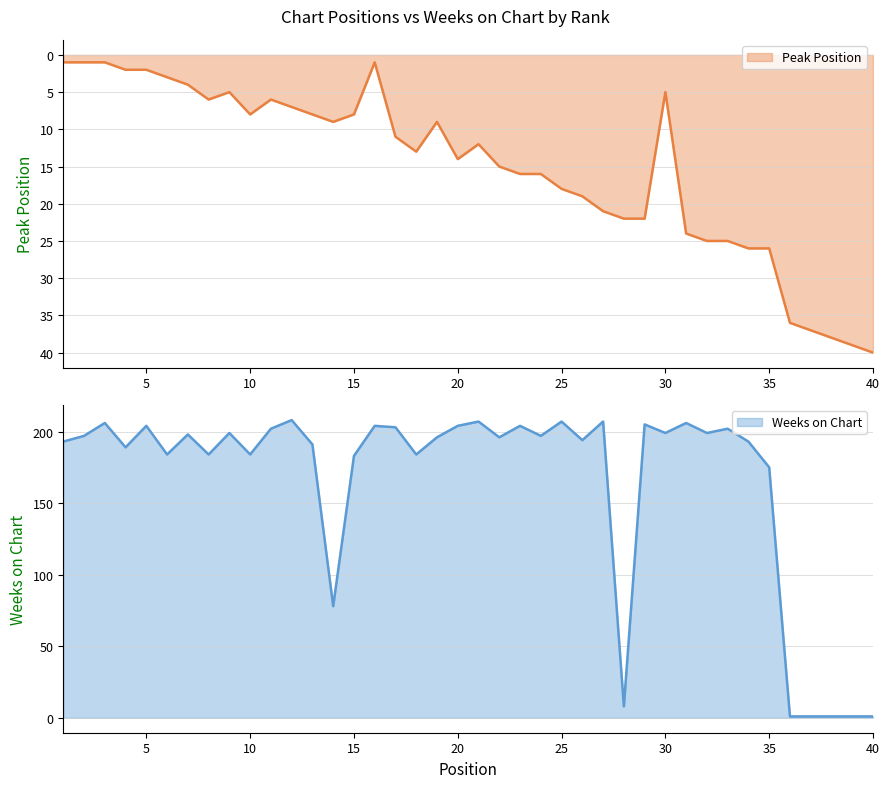

Which series has the largest range (max minus min)?

Weeks on Chart